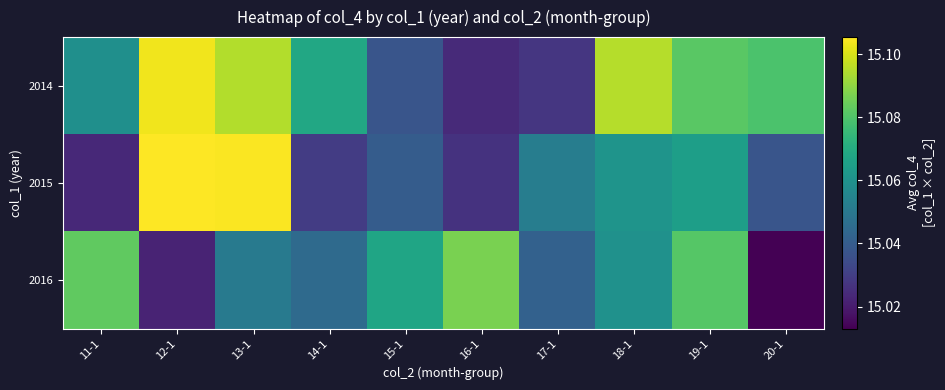

At which category is the sum across all series the highest?

13-1